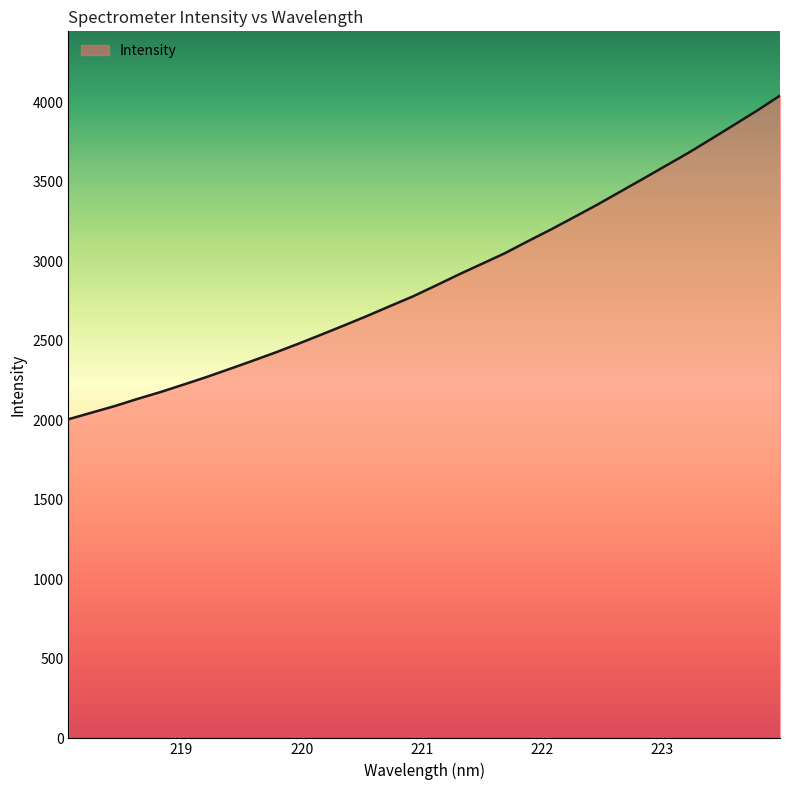

What is the difference between the maximum and minimum values?

2035.0